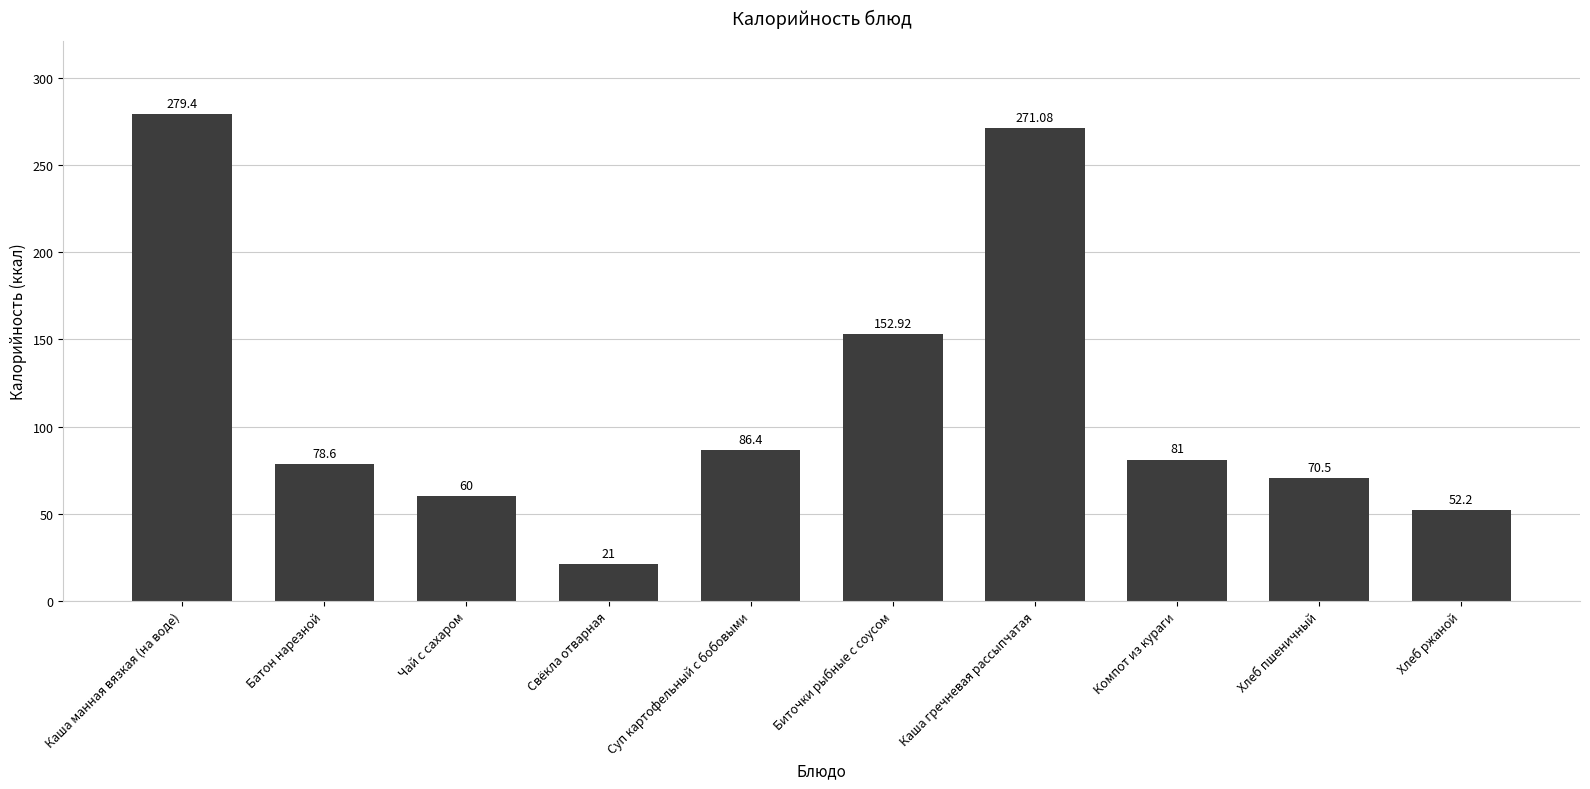

What position from the right is Суп картофельный с бобовыми?

6